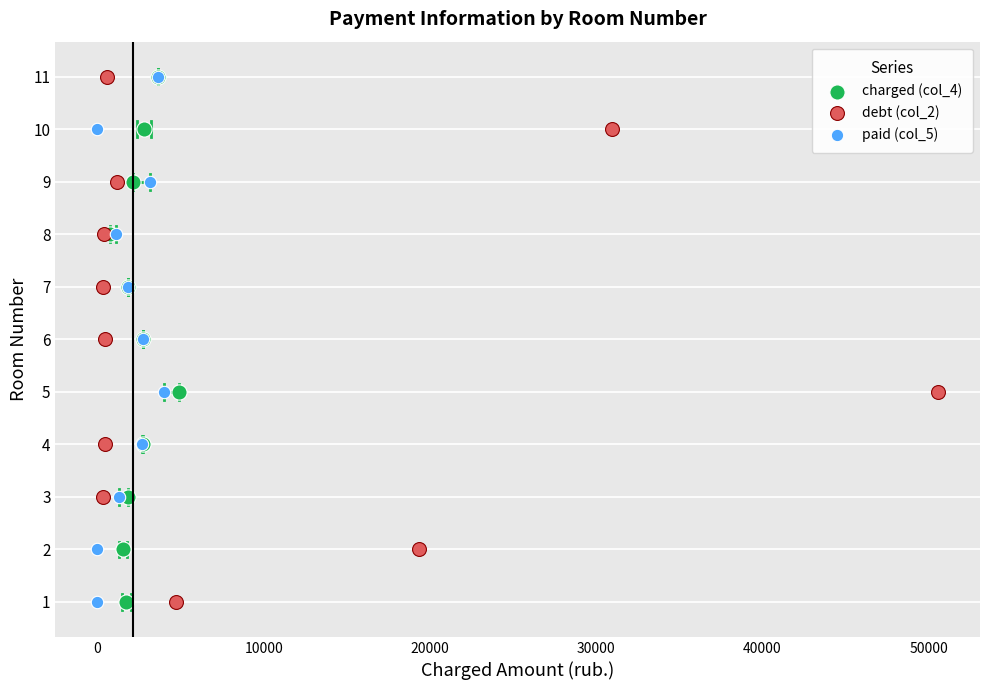

What are all the series names shown in the legend?

charged (col_4), debt (col_2), paid (col_5)